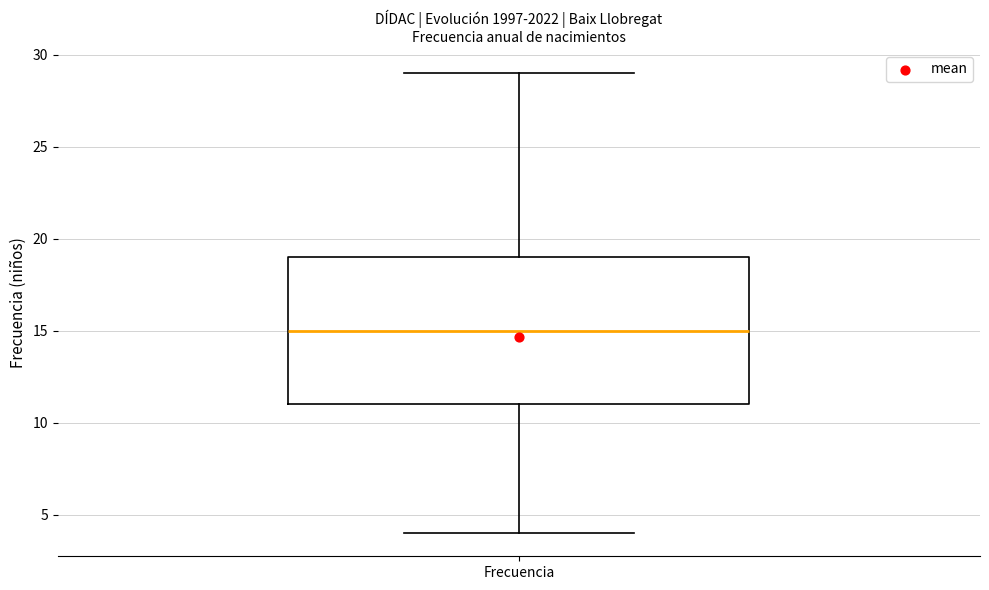

Where does the upper whisker of the box for Frecuencia end on the y-axis? The values are not printed on the chart, so give them approximately, as read against the axis.

29